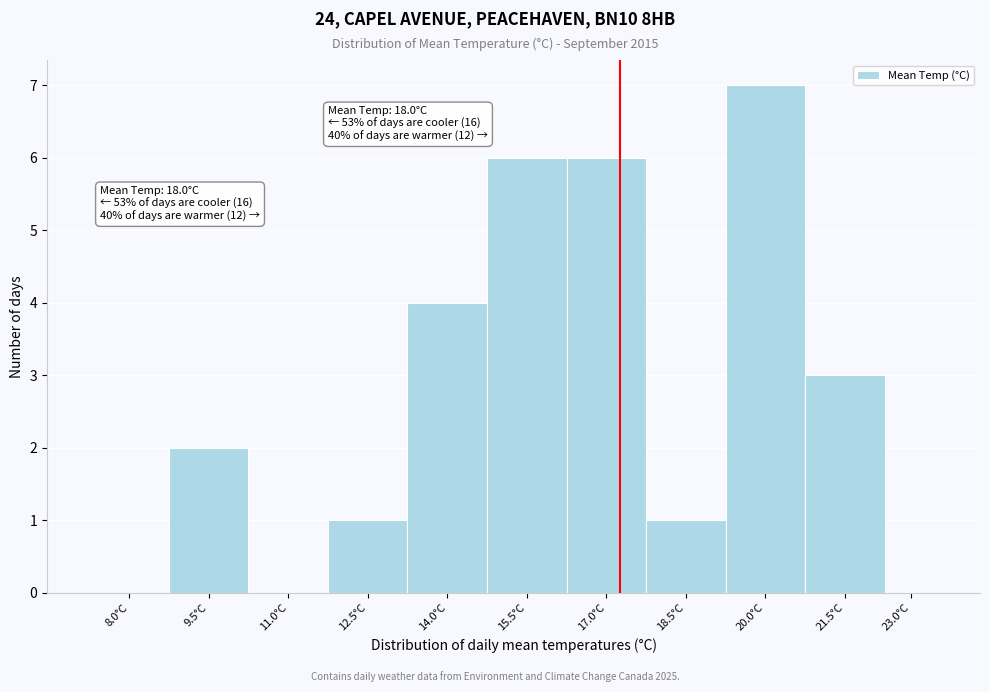

Reading right to left, transcribe all the data shown in this chart.

23.0°C=0	21.5°C=3	20.0°C=7	18.5°C=1	17.0°C=6	15.5°C=6	14.0°C=4	12.5°C=1	11.0°C=0	9.5°C=2	8.0°C=0